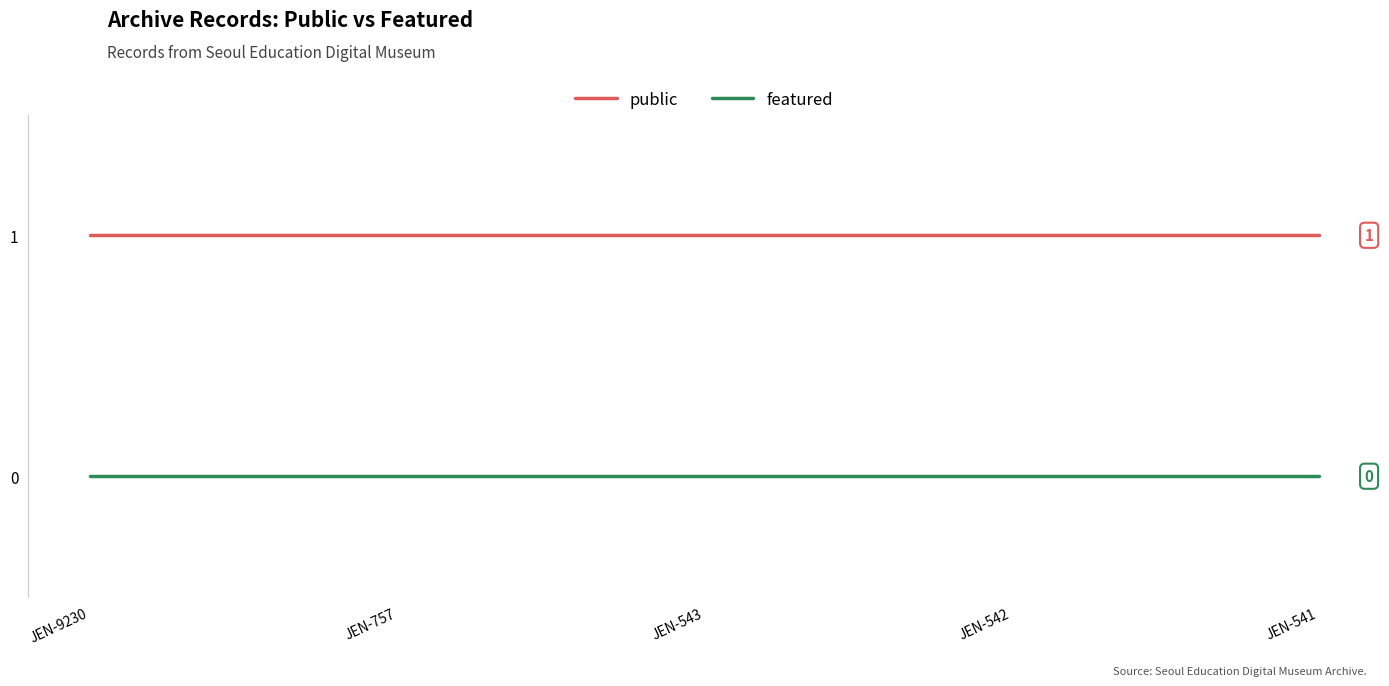

What value does the public series have at JEN-757?

1